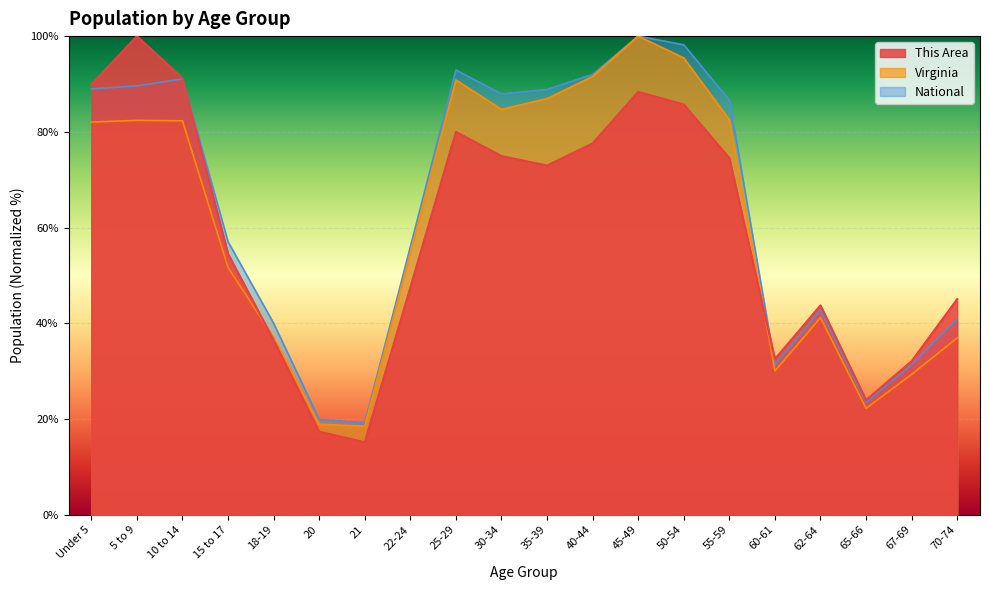

What is the difference between the highest and lowest values at 40-44?

14.4